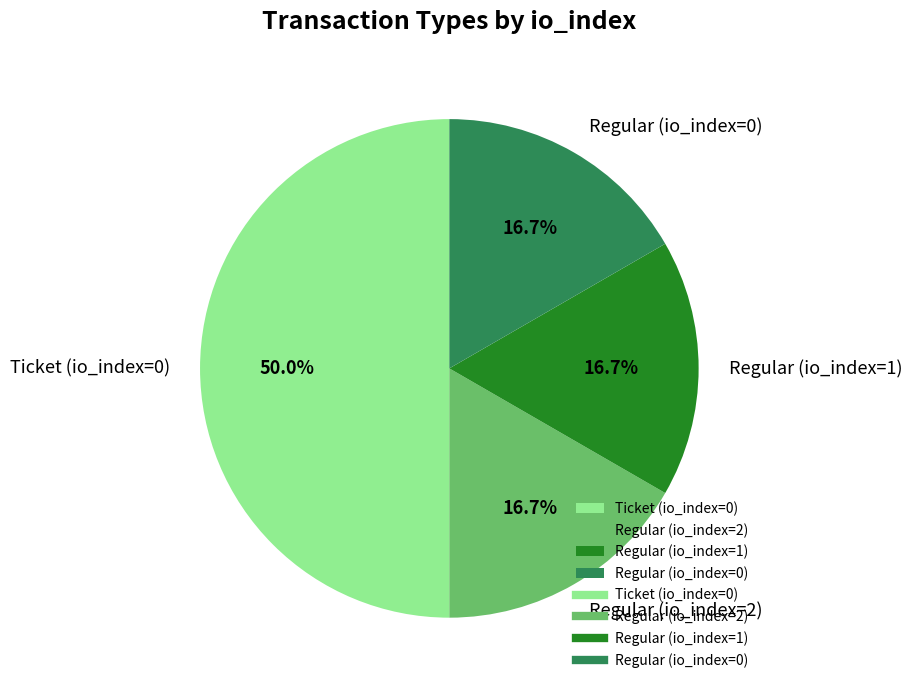

What percentage is the Regular (io_index=2) slice, to the nearest percent?

17%